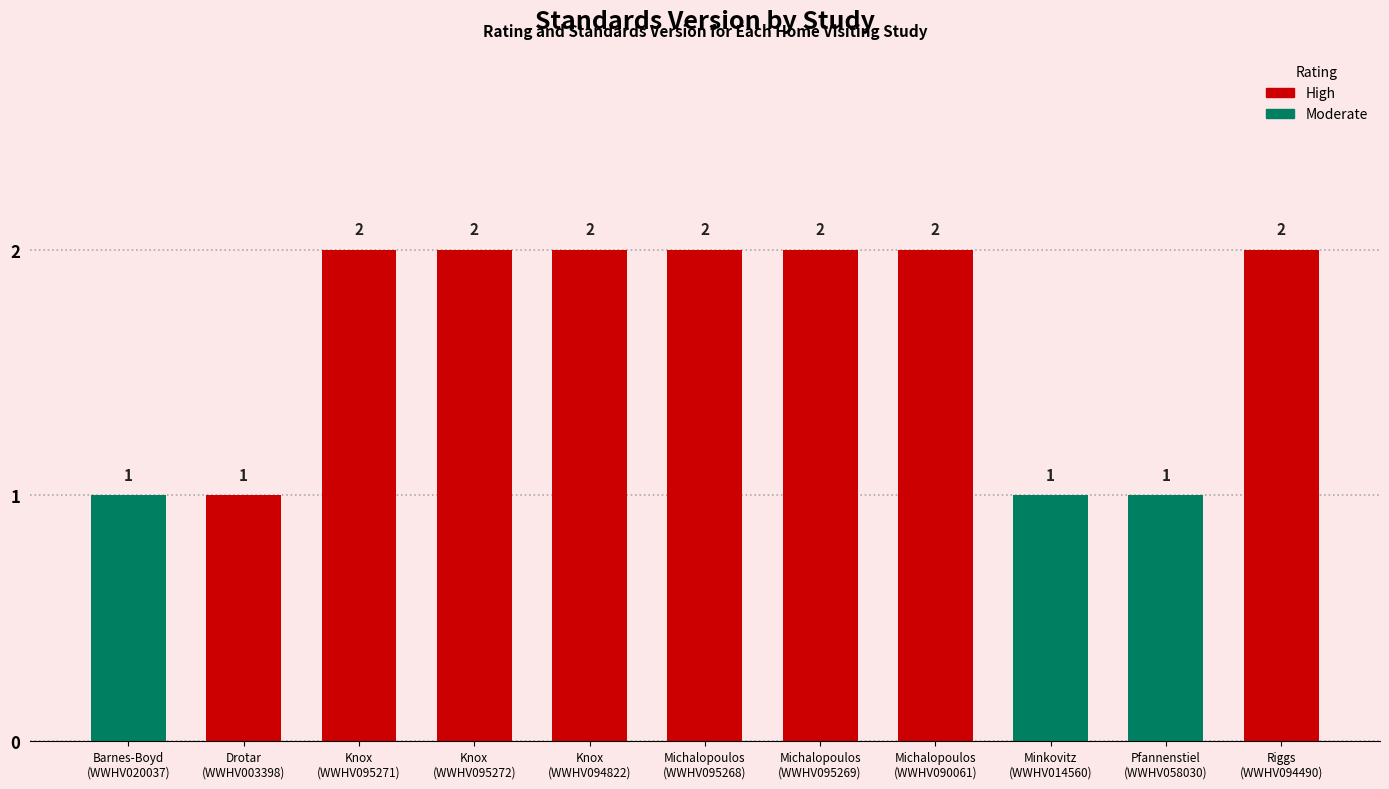

Reading right to left, transcribe all the data shown in this chart.

Riggs
(WWHV094490)=2	Pfannenstiel
(WWHV058030)=1	Minkovitz
(WWHV014560)=1	Michalopoulos
(WWHV090061)=2	Michalopoulos
(WWHV095269)=2	Michalopoulos
(WWHV095268)=2	Knox
(WWHV094822)=2	Knox
(WWHV095272)=2	Knox
(WWHV095271)=2	Drotar
(WWHV003398)=1	Barnes-Boyd
(WWHV020037)=1